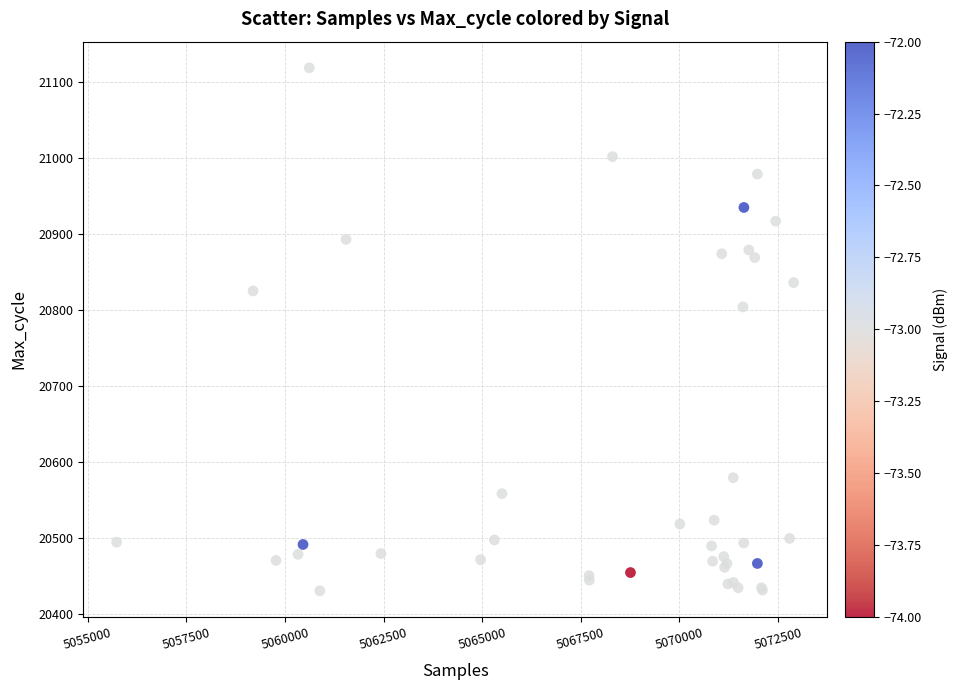

What Y value in the scatter plot is closest to 20774?

20804